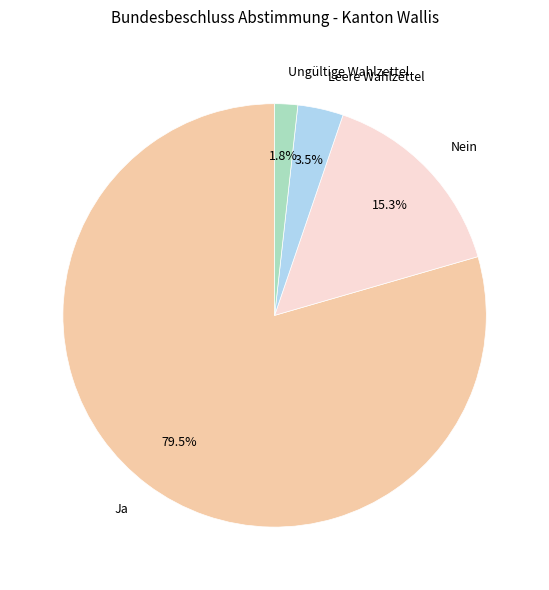

Rank the categories by value from lowest to highest.

Ungültige Wahlzettel, Leere Wahlzettel, Nein, Ja